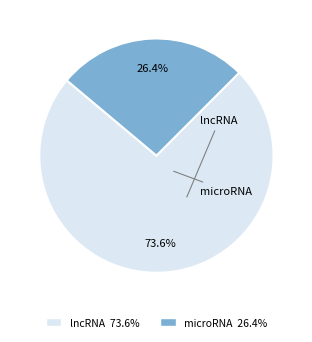

Is there a majority slice in this chart?

Yes